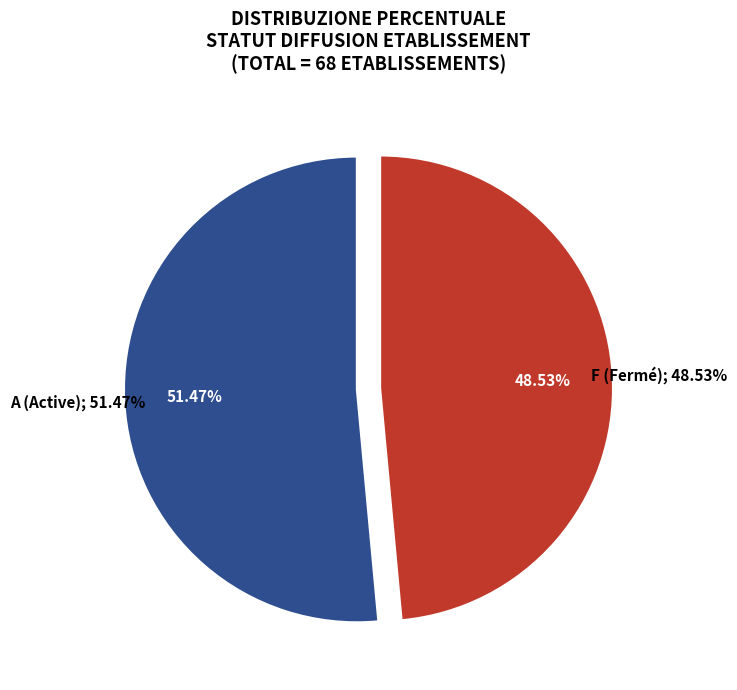

How many slices are in this pie chart?

2